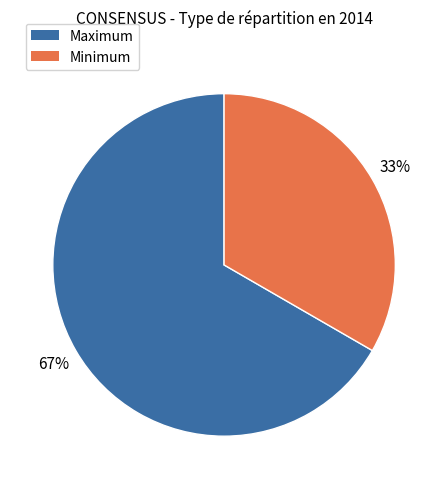

Count the number of slices in the pie.

2